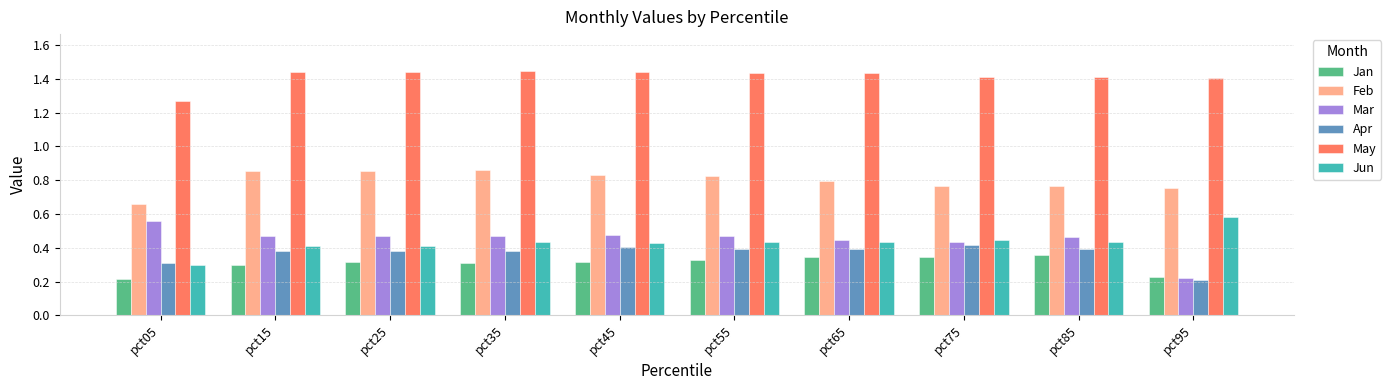

Count the number of data series in this chart.

6